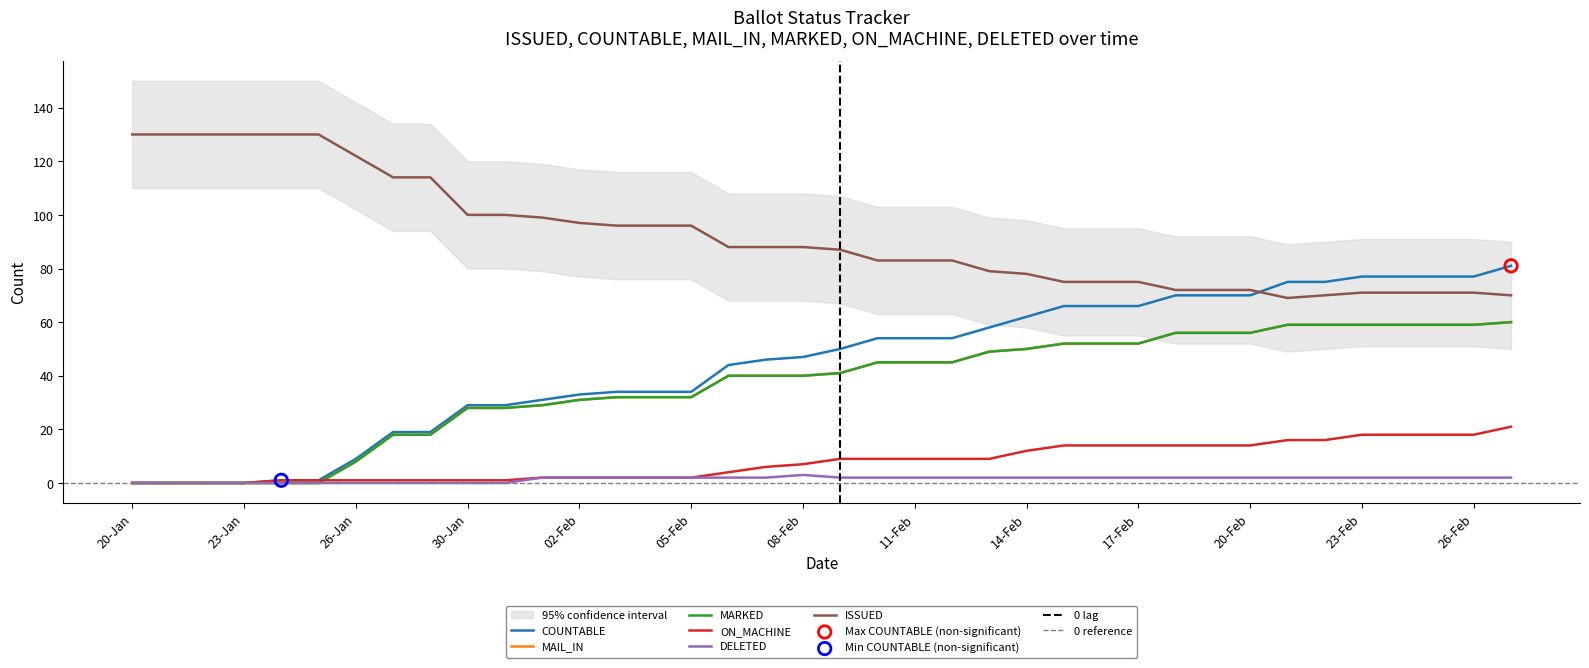

Which series has the widest spread of Y values?

COUNTABLE